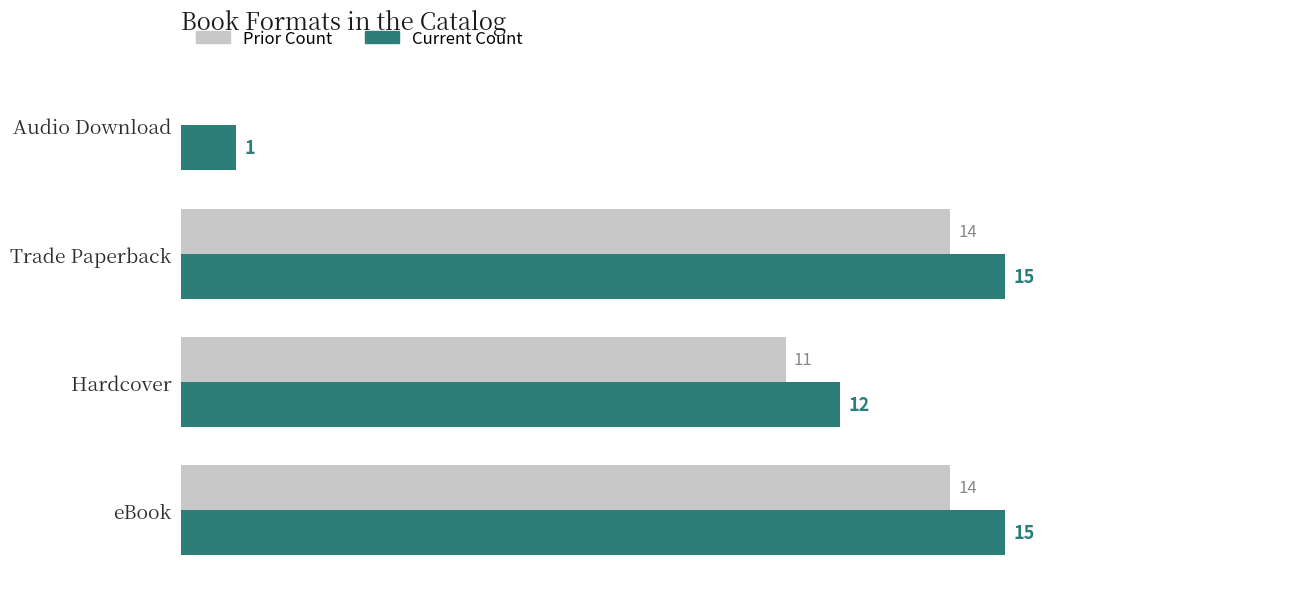

Which series has the largest total across all categories?

Current Count